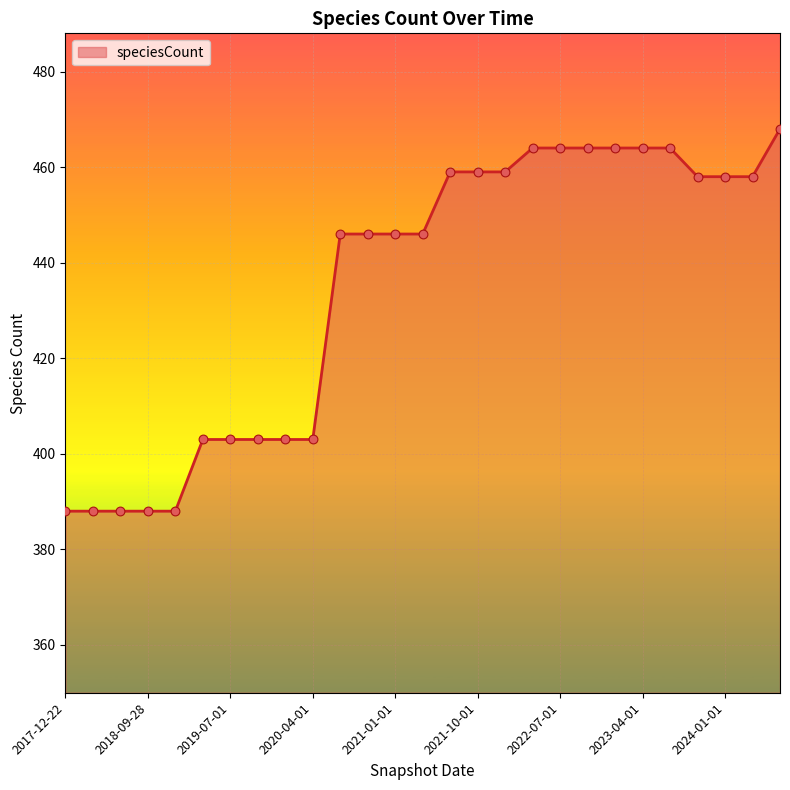

What is the smallest value displayed?

388